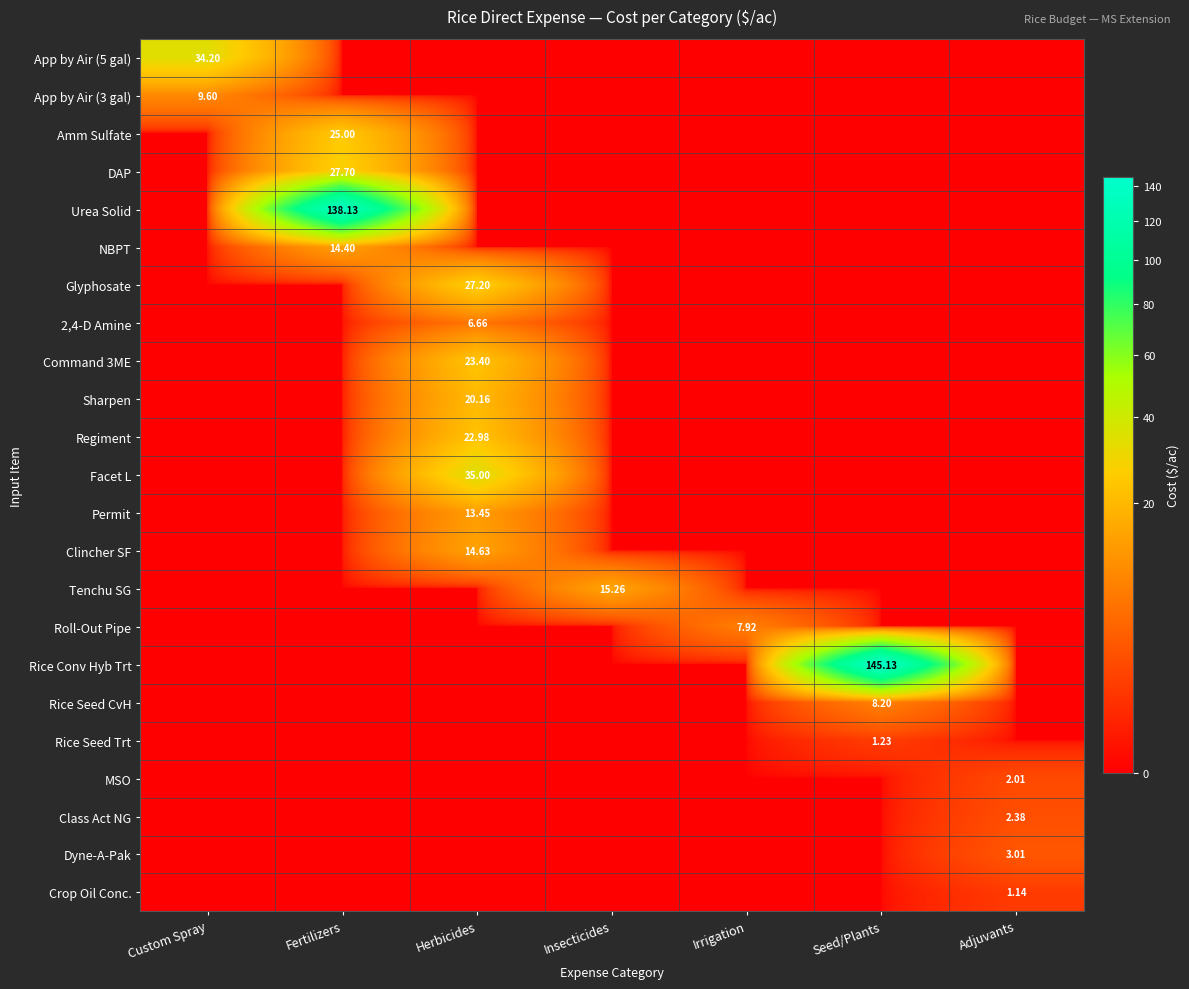

What is the difference between the highest and lowest values at Seed/Plants?

145.1